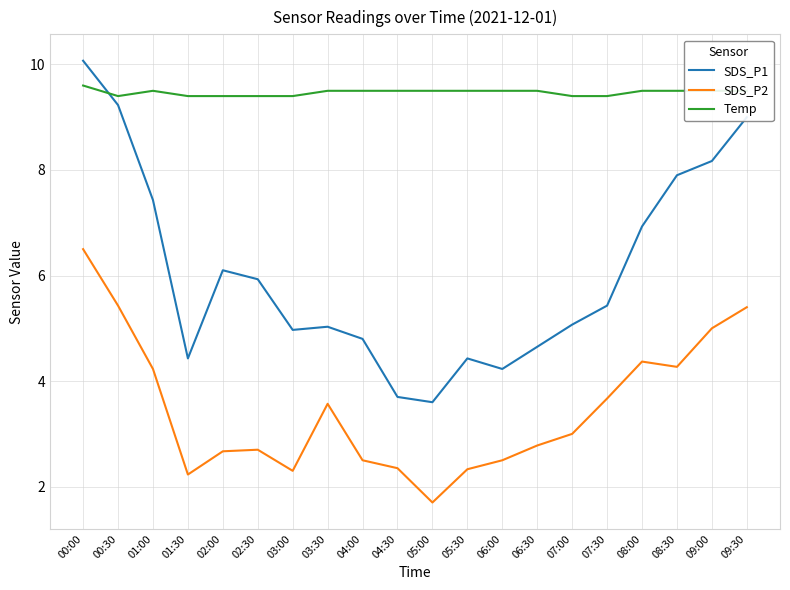

Which category has the lowest value across all series?

05:00